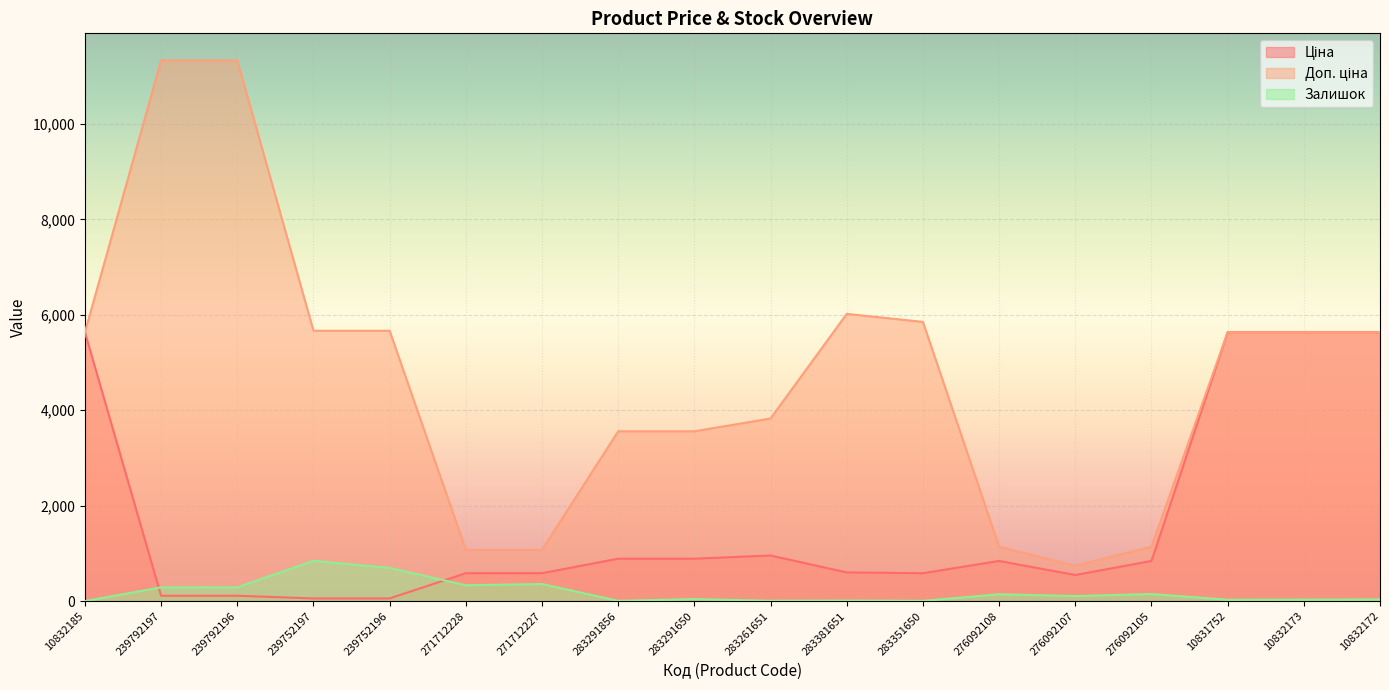

What is the value of the Доп. ціна point at the 9th from the left?

3559.7